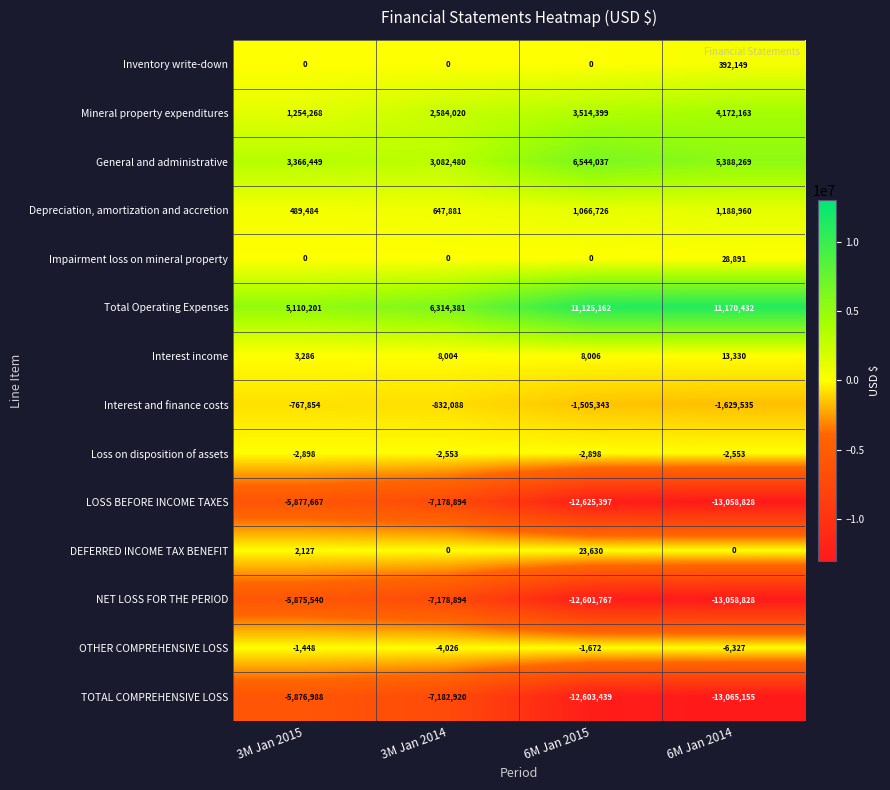

What is the average value of the Impairment loss on mineral property series?

7223